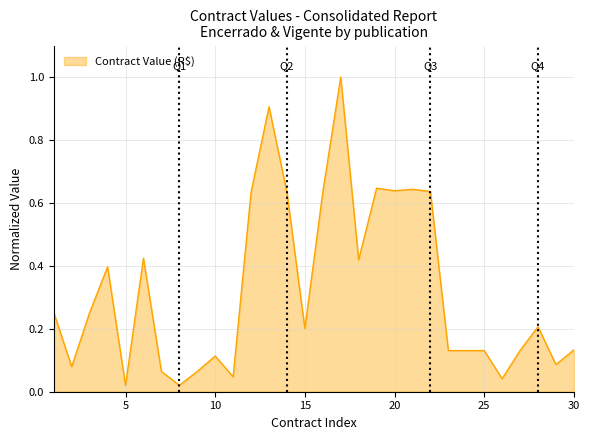

What is the maximum value shown in the chart?

1.0